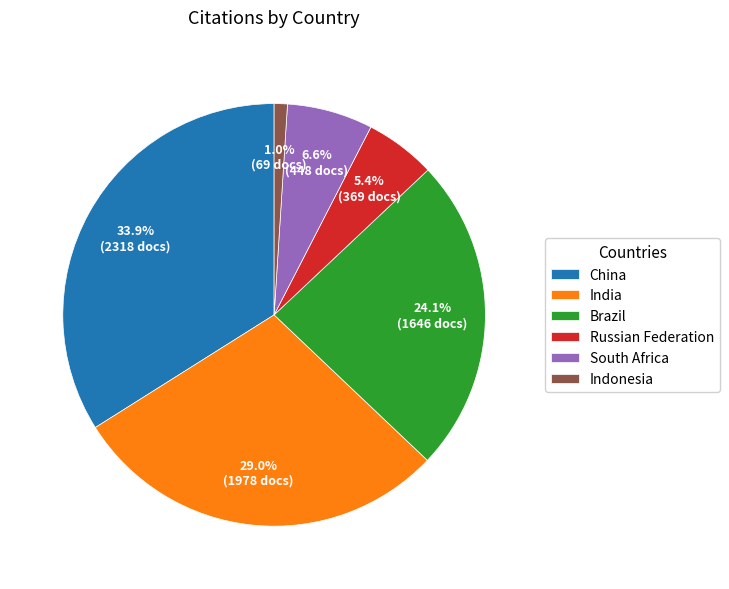

To the nearest percent, what is the difference between the China and South Africa slice percentages?

27%